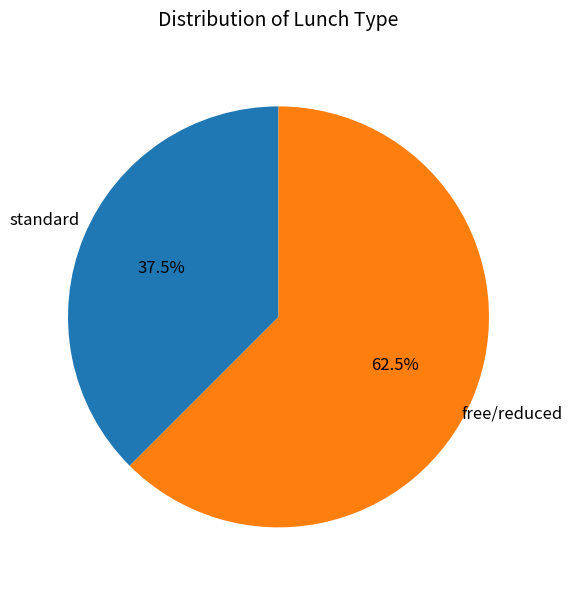

What is the total percentage of standard and free/reduced?

100.0%